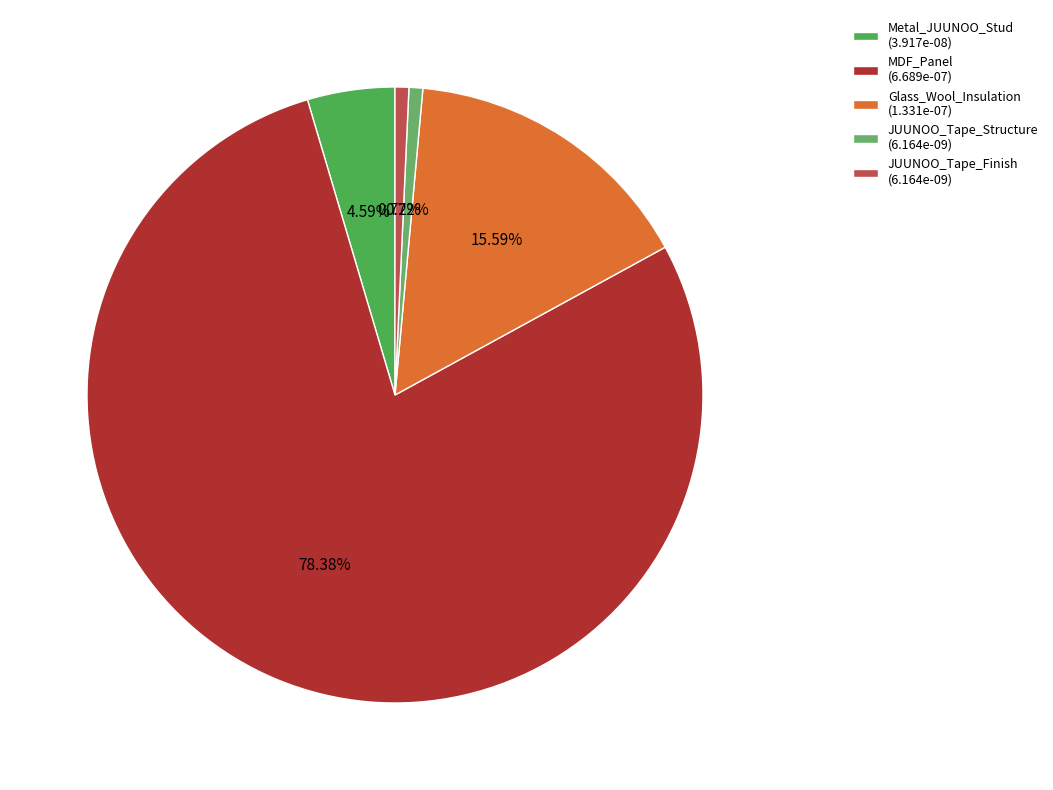

Rank the categories by value from highest to lowest.

MDF_Panel, Glass_Wool_Insulation, Metal_JUUNOO_Stud, JUUNOO_Tape_Structure, JUUNOO_Tape_Finish